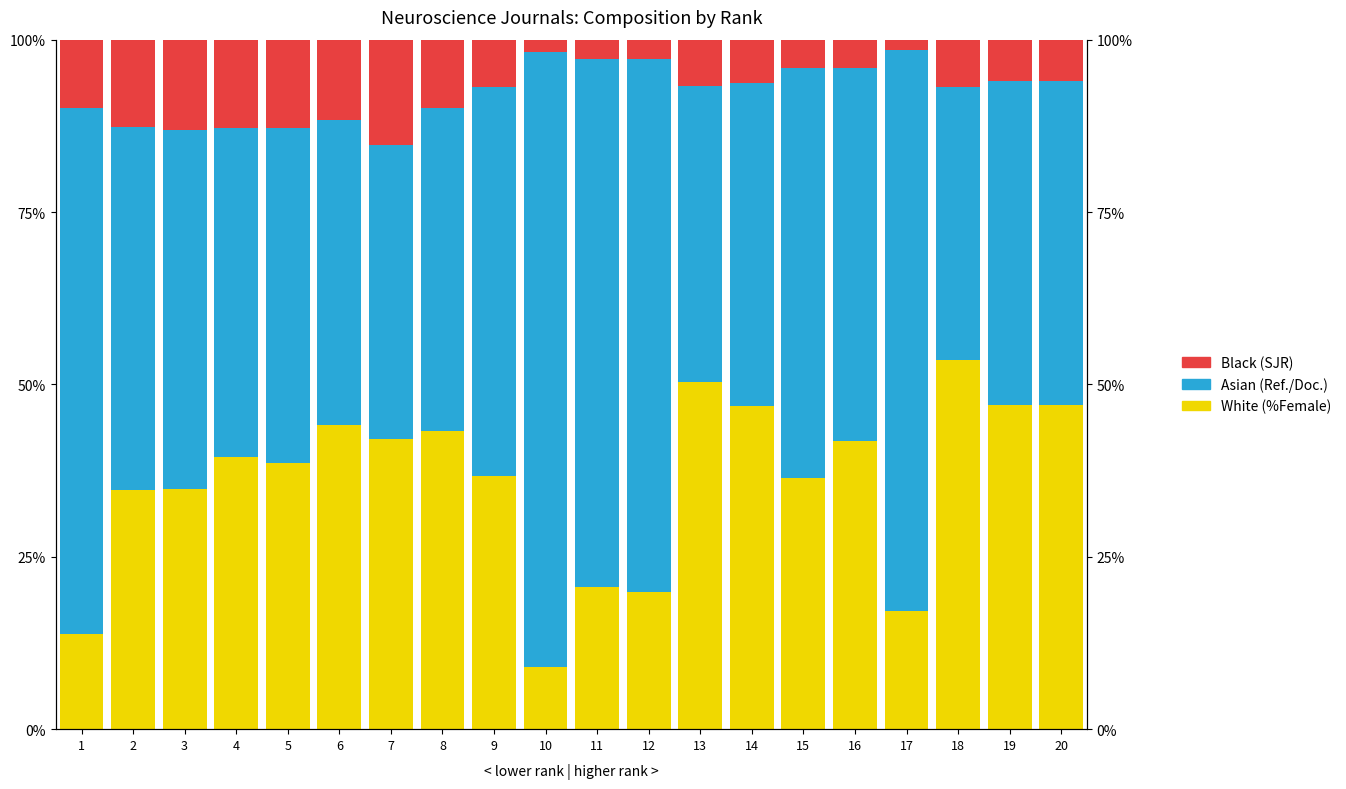

How many series are shown in this chart?

3